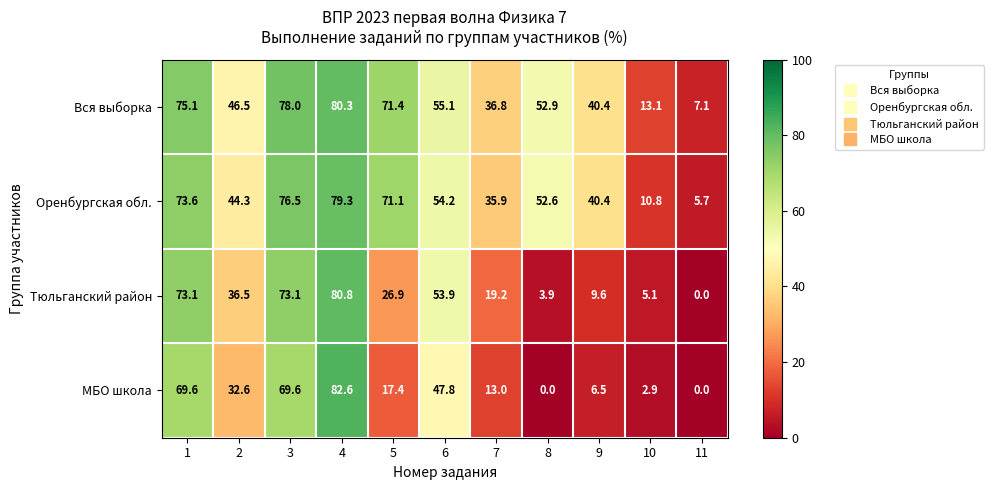

The МБО школа series shows 82.6 at 4. True or false?

True